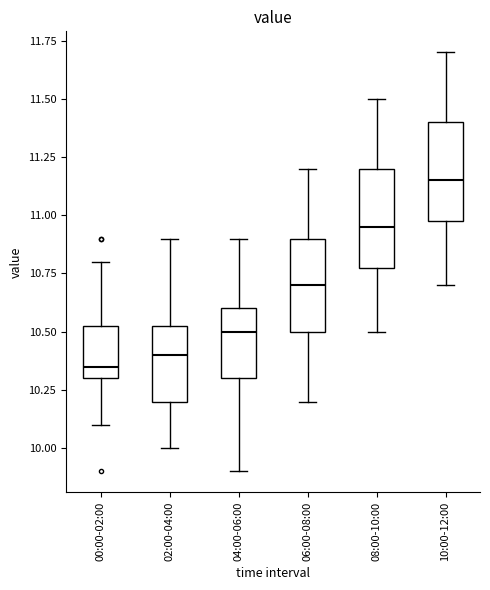

Where does the upper whisker of the box for 10:00-12:00 end on the y-axis? The values are not printed on the chart, so give them approximately, as read against the axis.

11.70